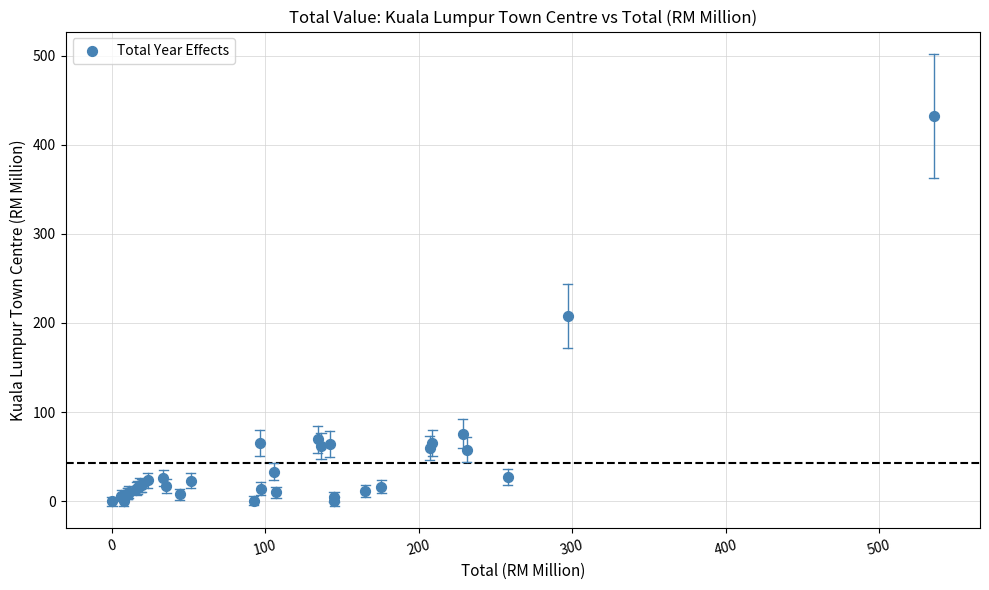

What Y value in the scatter plot is closest to 215?

207.8